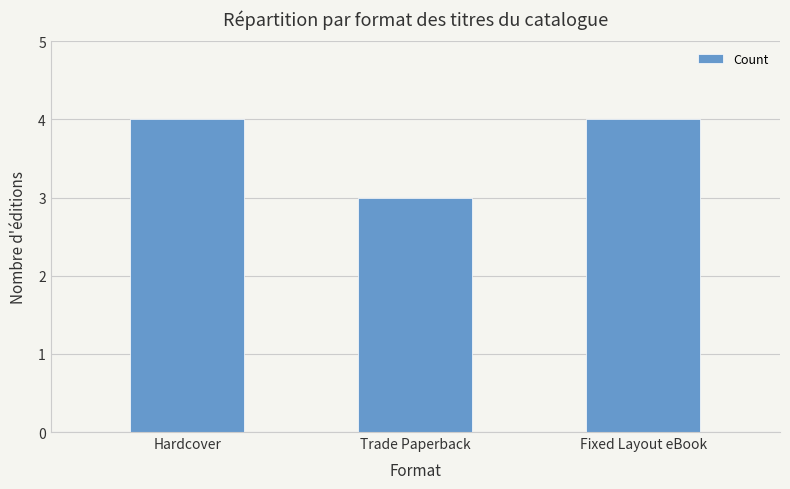

Reading left to right, extract all data points from this chart.

Hardcover=4	Trade Paperback=3	Fixed Layout eBook=4